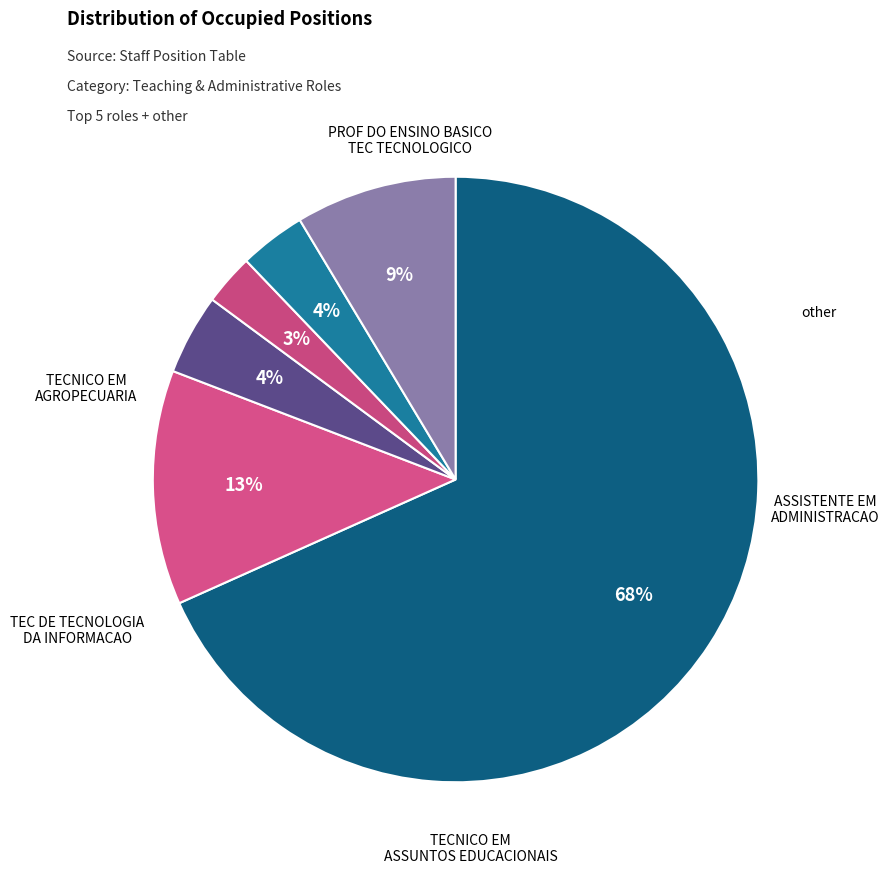

How many slices are in this pie chart?

6